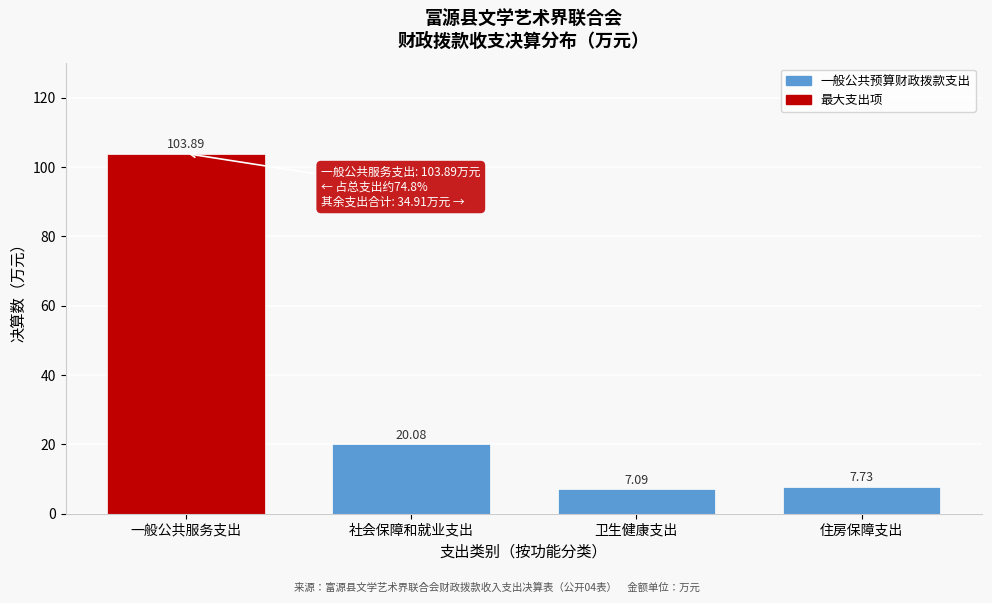

List the labels in order of value, smallest first.

卫生健康支出, 住房保障支出, 社会保障和就业支出, 一般公共服务支出